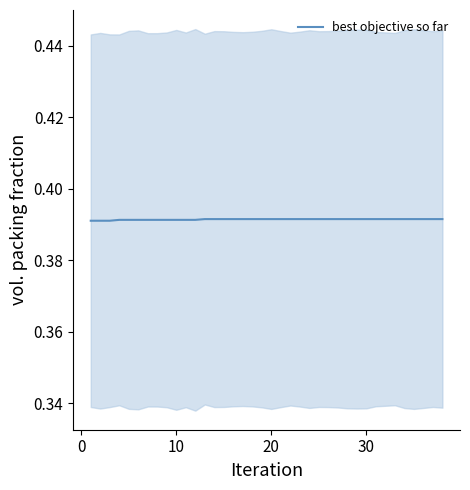

What is the approximate value at 10?

0.4